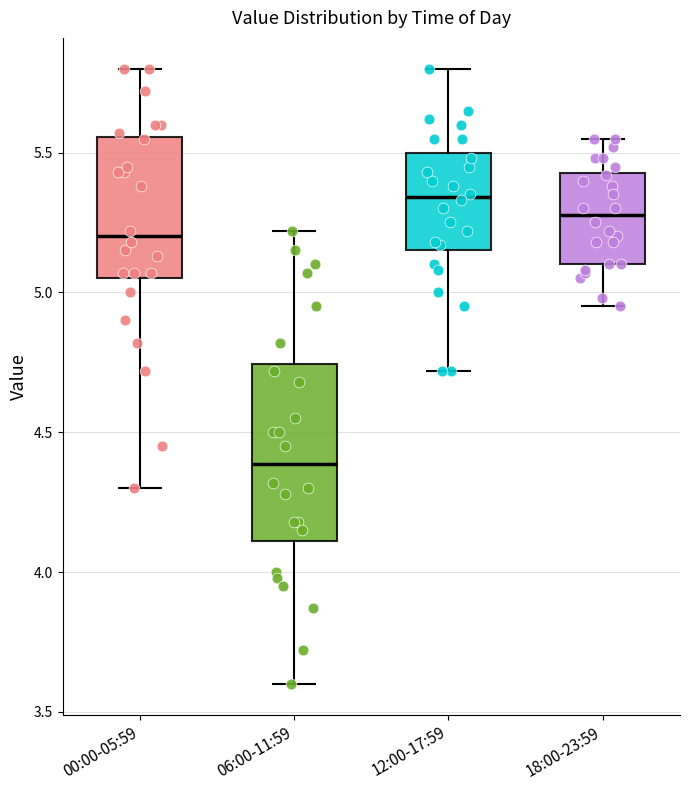

Reading left to right, transcribe this box plot: for each box, give where its median line is, the range the box spans, and where its two whiskers end, as read against the y-axis. The values are not printed on the chart, so give them approximately, as read against the axis.

00:00-05:59: median 5.20, box 5.05 to 5.55, whiskers 4.30 to 5.80
06:00-11:59: median 4.40, box 4.10 to 4.75, whiskers 3.60 to 5.20
12:00-17:59: median 5.35, box 5.15 to 5.50, whiskers 4.70 to 5.80
18:00-23:59: median 5.30, box 5.10 to 5.45, whiskers 4.95 to 5.55